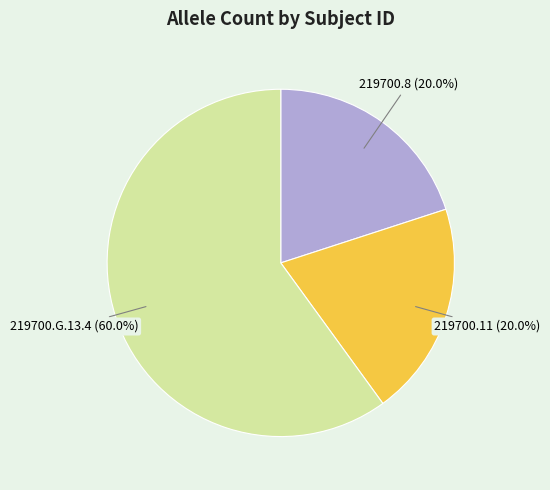

Which has a higher value, 219700.G.13.4 or 219700.11?

219700.G.13.4